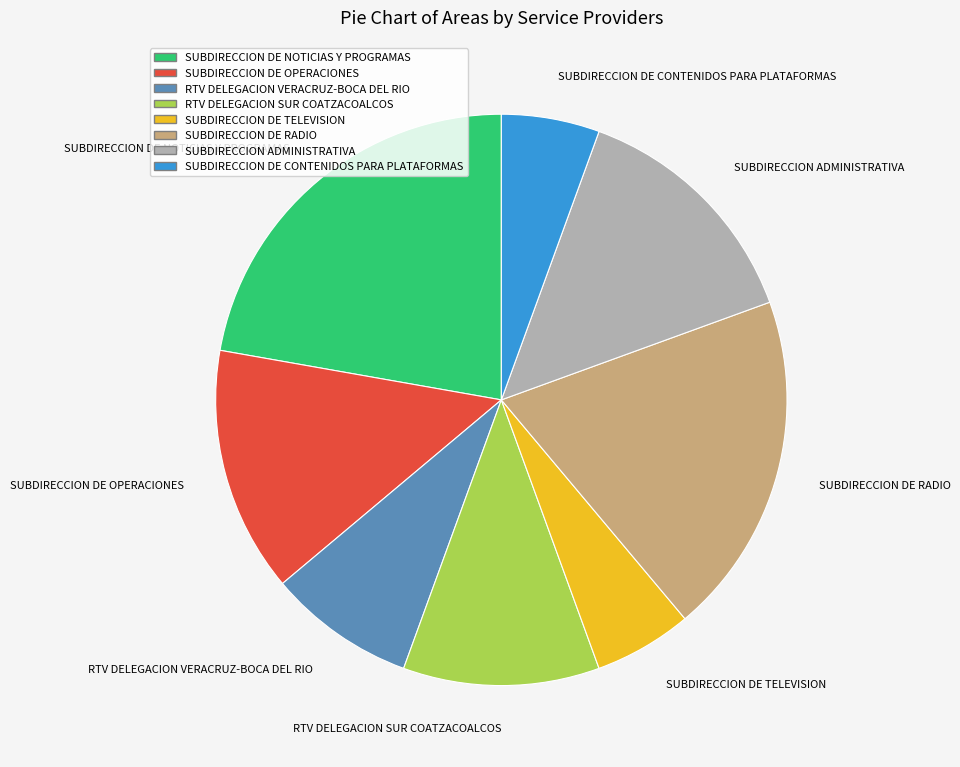

Does any single category account for the majority?

No